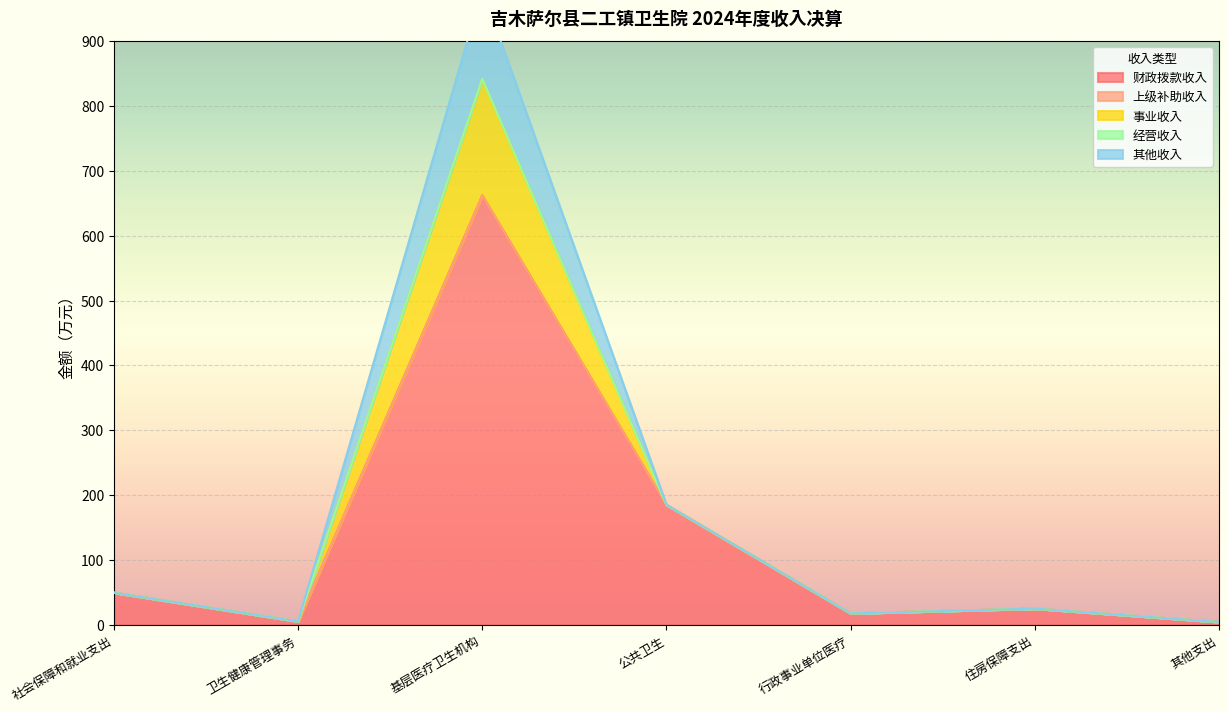

True or false: 经营收入 has a value of 0.0 at 住房保障支出.

True